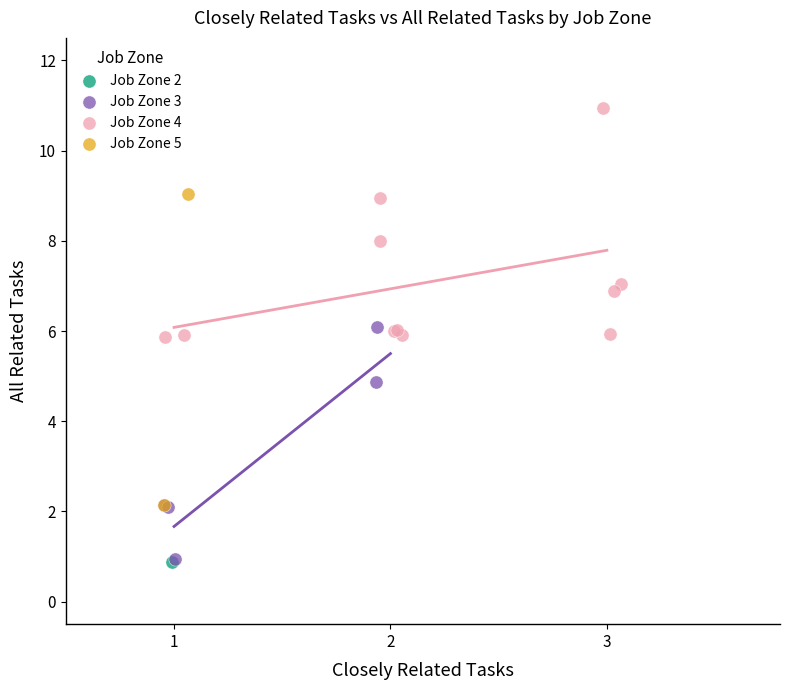

What are all the series names shown in the legend?

Job Zone 2, Job Zone 3, Job Zone 4, Job Zone 5